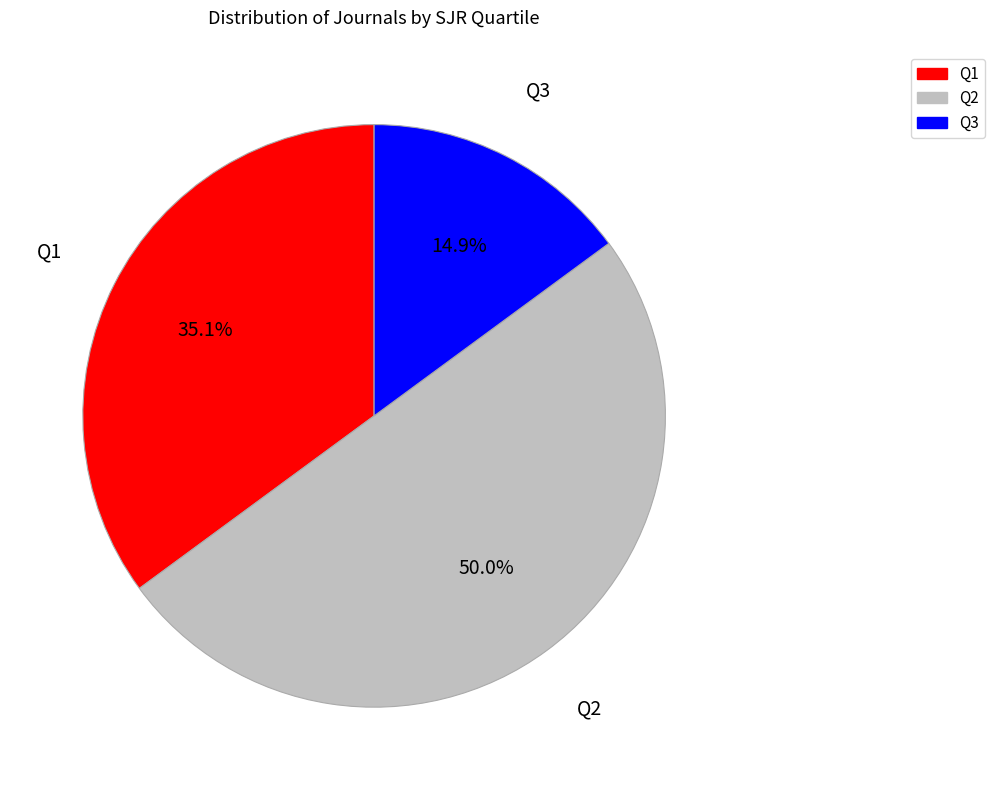

What percentage is the Q3 slice, to the nearest percent?

15%